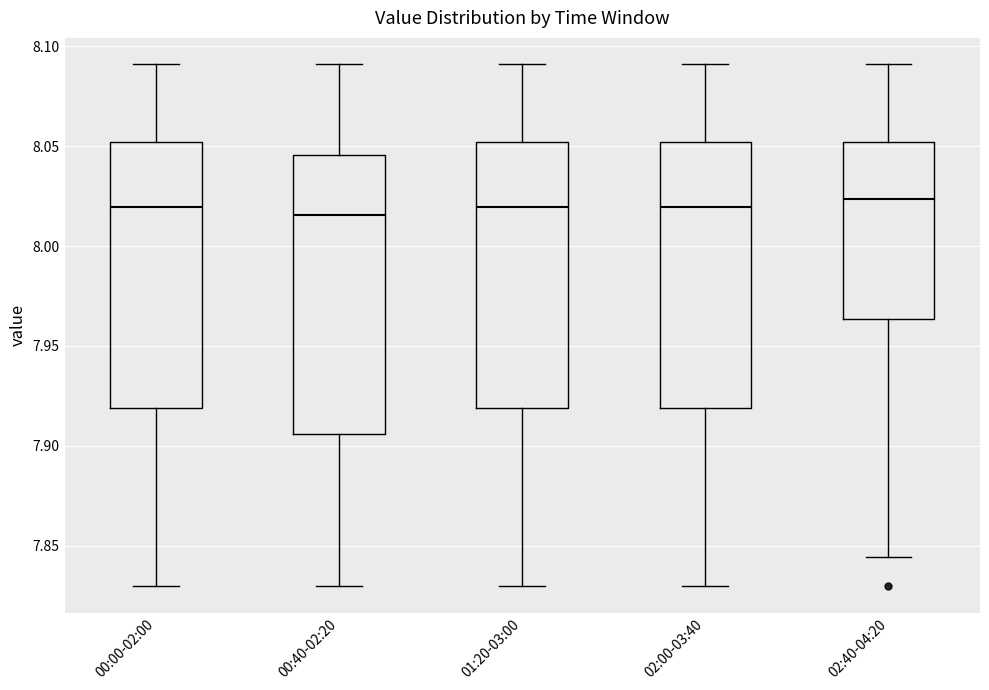

Which box is the tallest, from its lower edge to its upper edge?

00:40-02:20